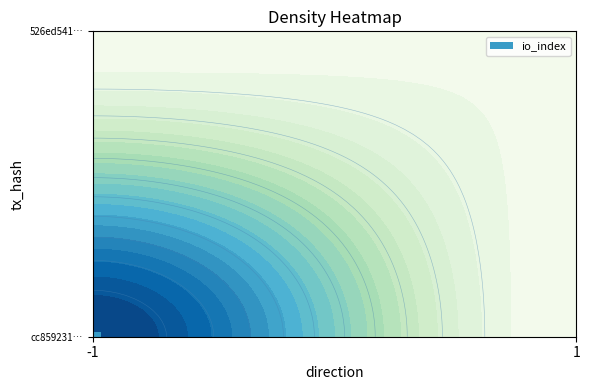

Is the value of 526ed541779a254449ed7d92e51cdd021dac293 at io_index greater than the value of cc8592311c98ed0e77f64d7db3cbfc08be38a05 at direction?

Yes